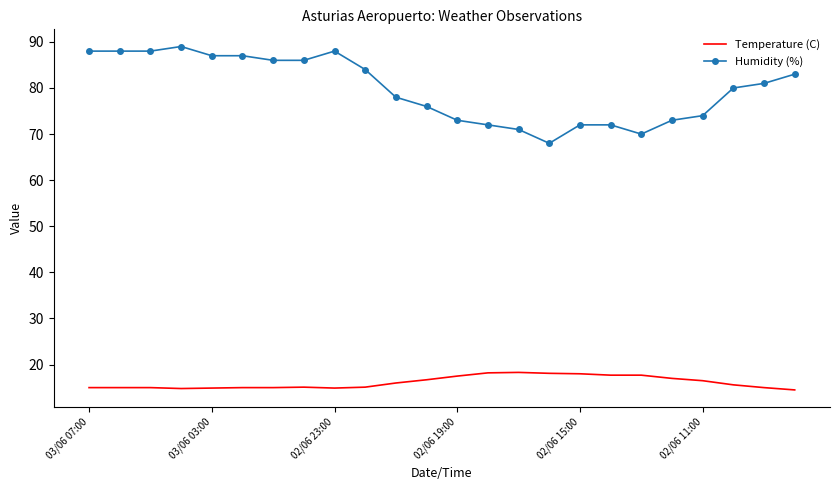

True or false: Temperature (C) and Humidity (%) intersect in this chart.

False